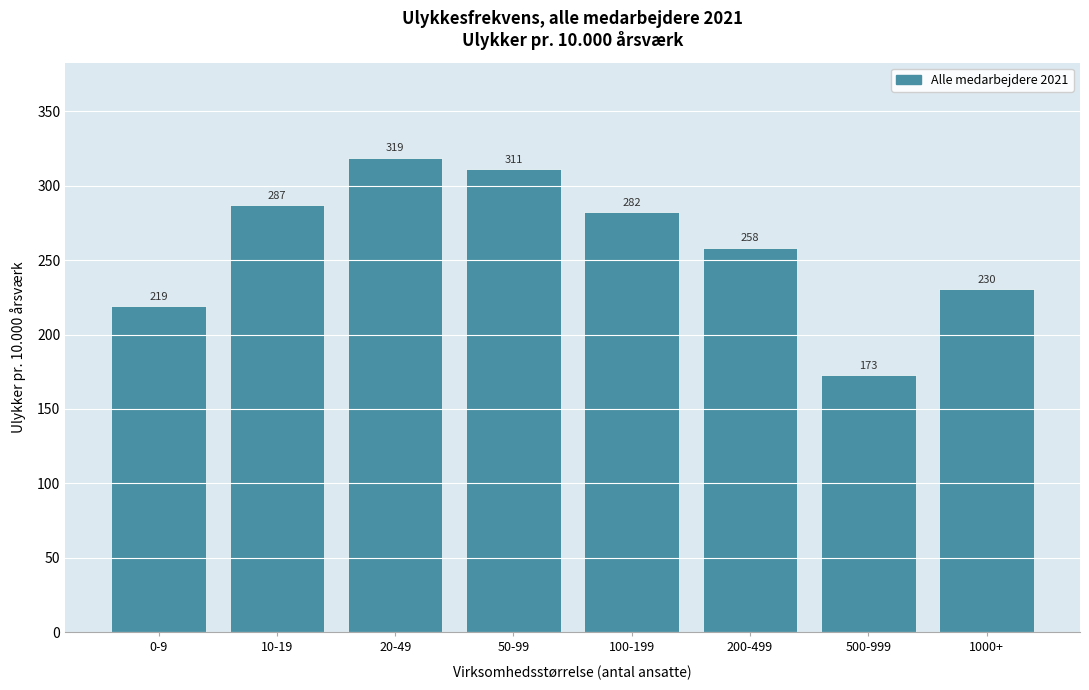

Is it true that the value at 100-199 is 282.0?

True